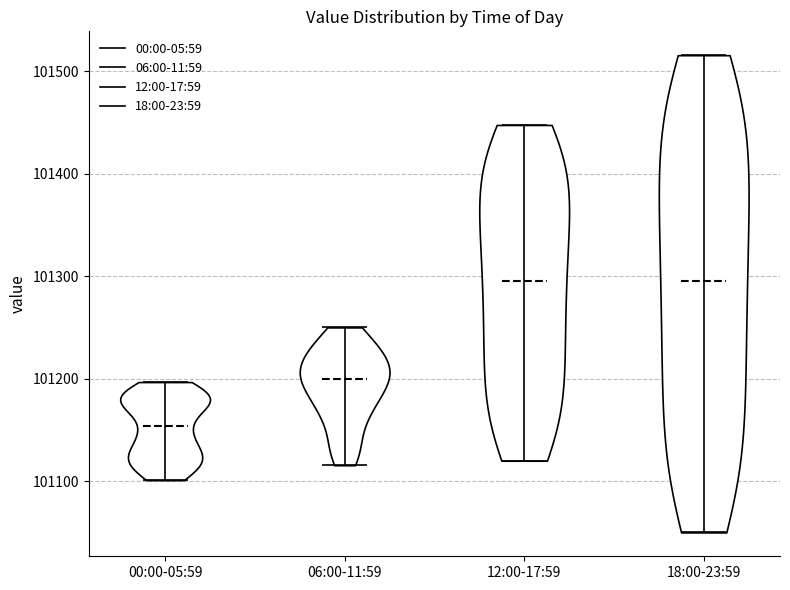

Reading left to right, read every violin against the y-axis: where its median line is, and the lowest and highest points it reaches. The values are not printed on the chart, so give them approximately, as read against the axis.

00:00-05:59: median line 101150, lowest point 101100, highest point 101200
06:00-11:59: median line 101200, lowest point 101120, highest point 101250
12:00-17:59: median line 101300, lowest point 101120, highest point 101450
18:00-23:59: median line 101290, lowest point 101050, highest point 101520